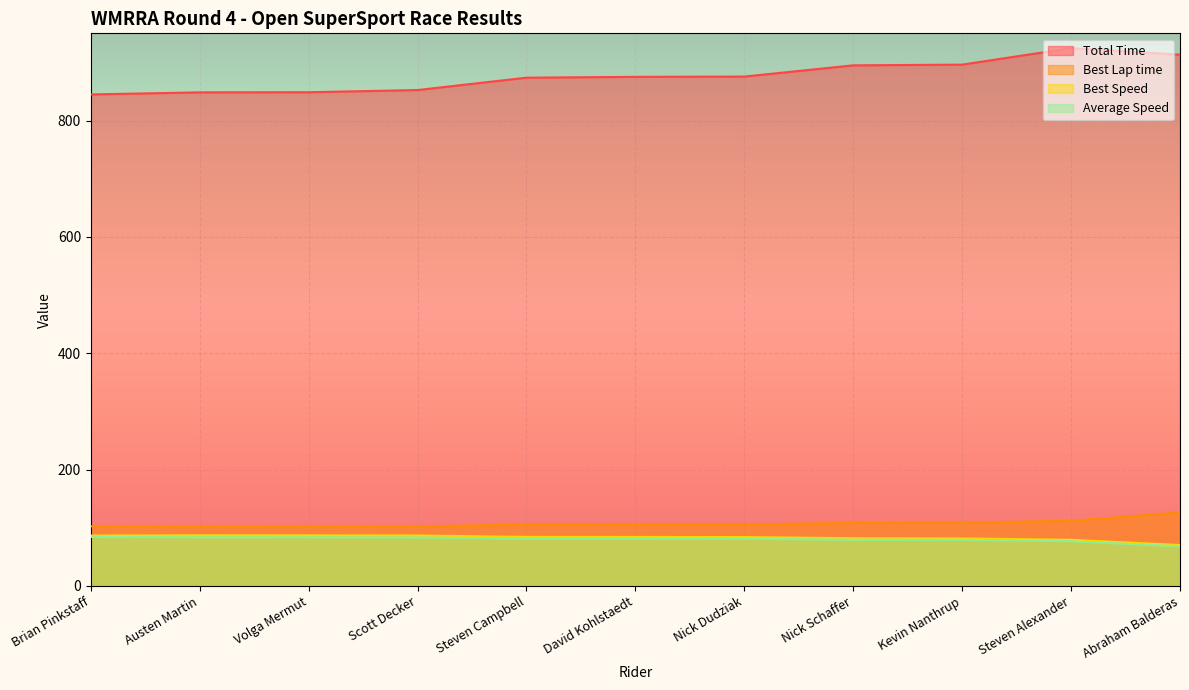

What is the minimum value for Average Speed?

68.2